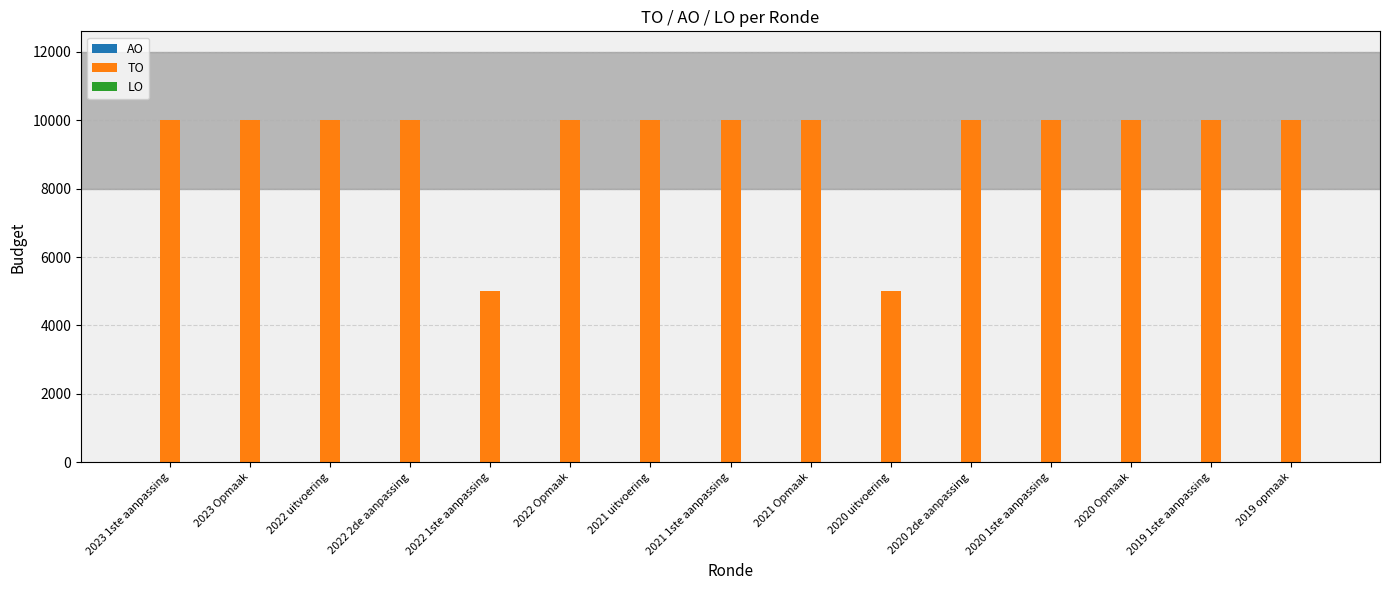

How many data points does each series have?

15